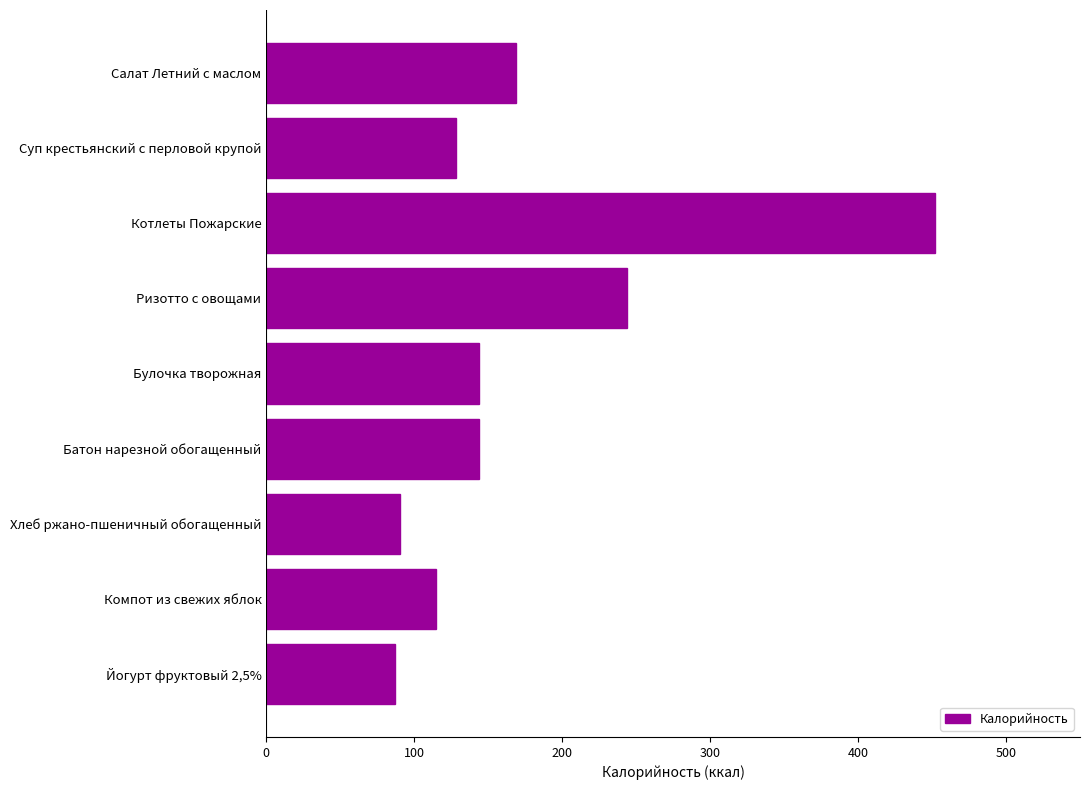

Where is the data nearest to the value 269?

Ризотто с овощами